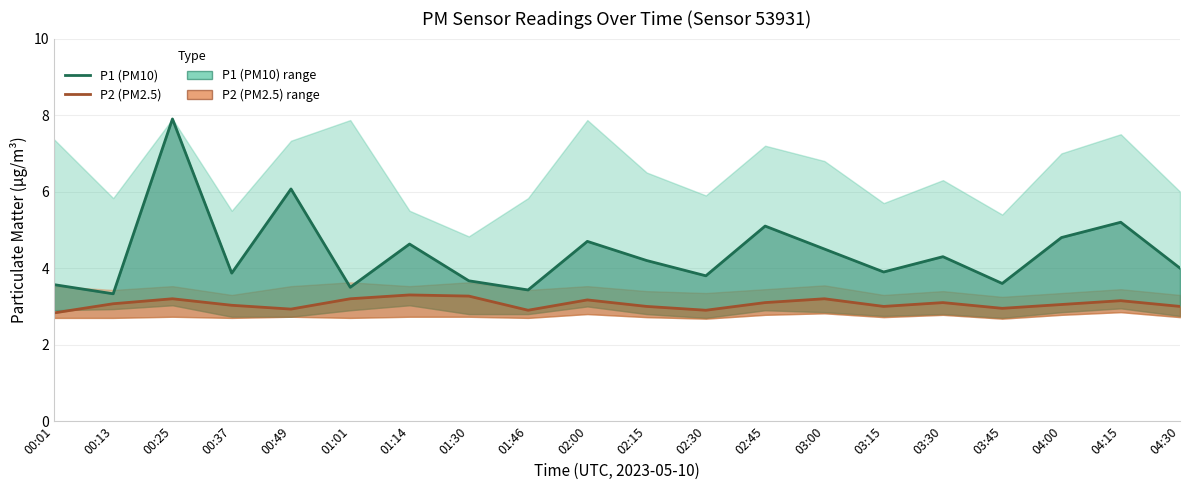

Which series has the largest total across all categories?

P1 (PM10)